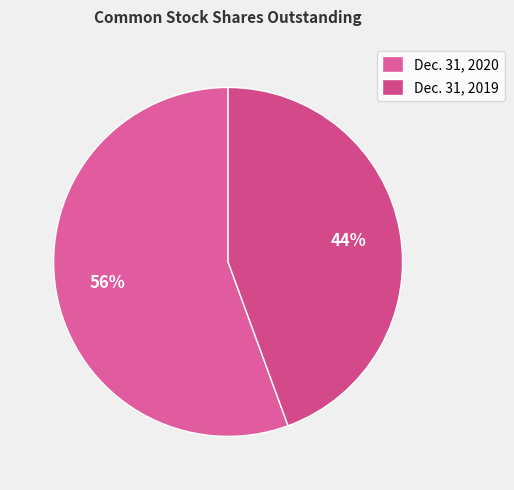

How many segments does this pie chart have?

2